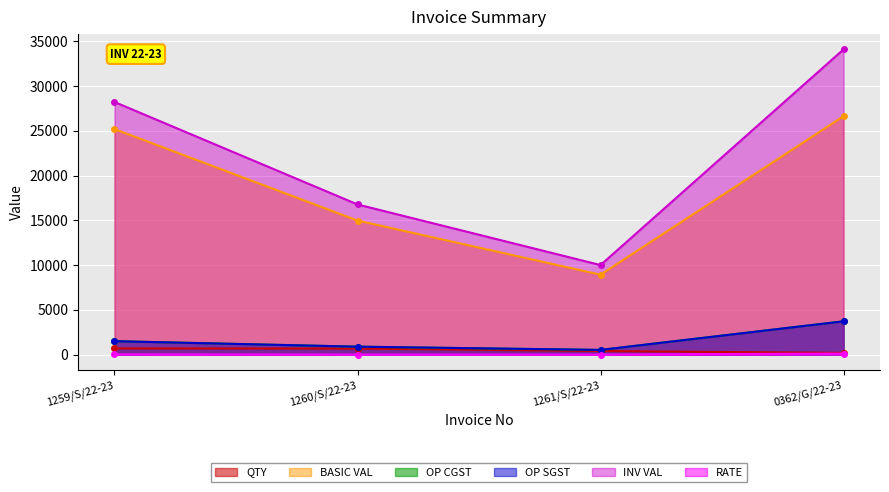

What are all the series names shown in the legend?

QTY, BASIC VAL, OP CGST, OP SGST, INV VAL, RATE